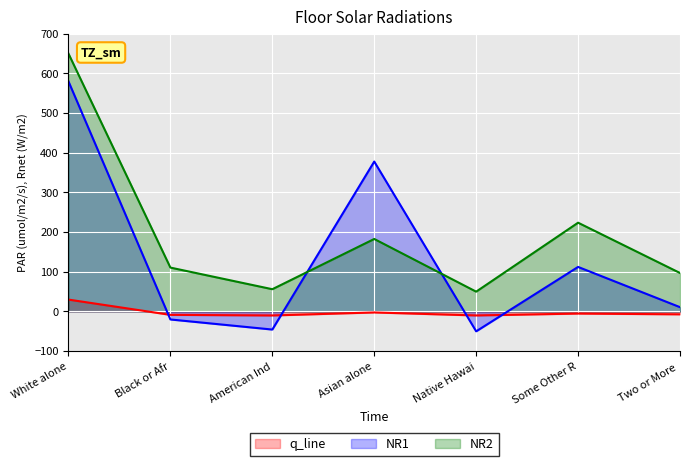

What is the maximum value shown in the chart?

650.0